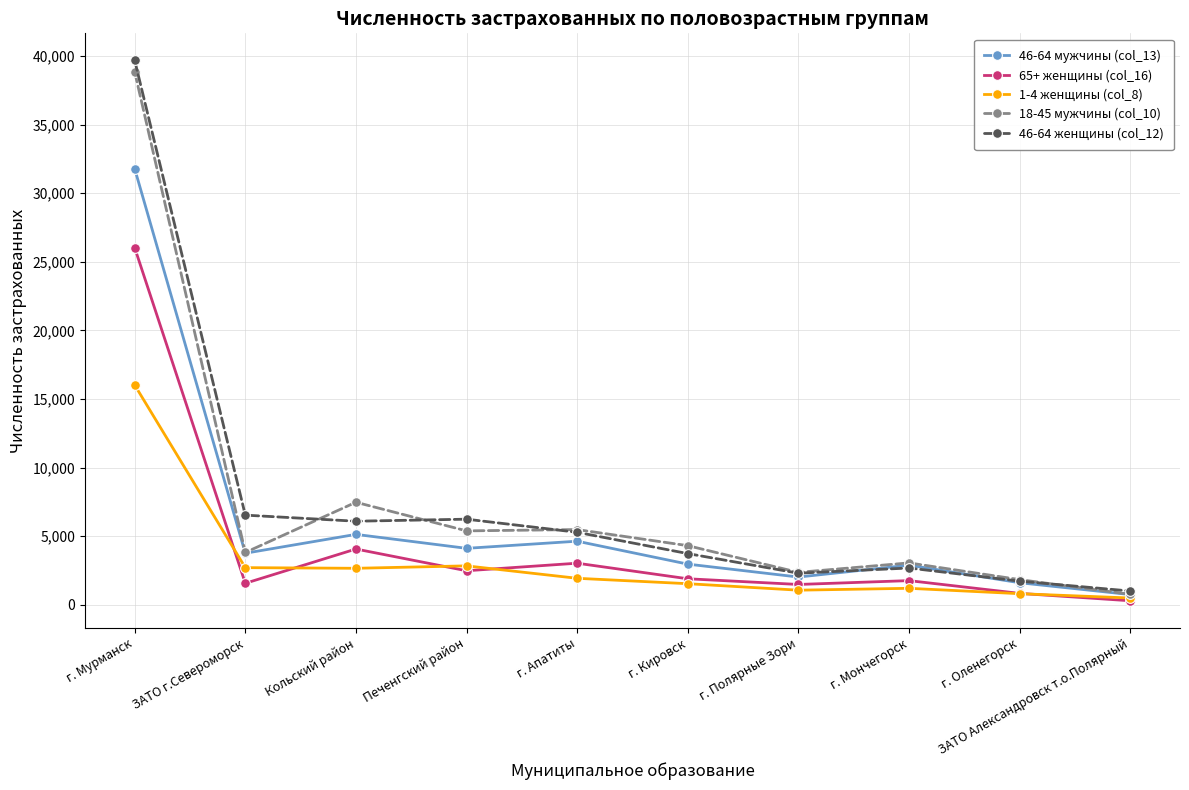

Does the chart have visible grid lines?

Yes